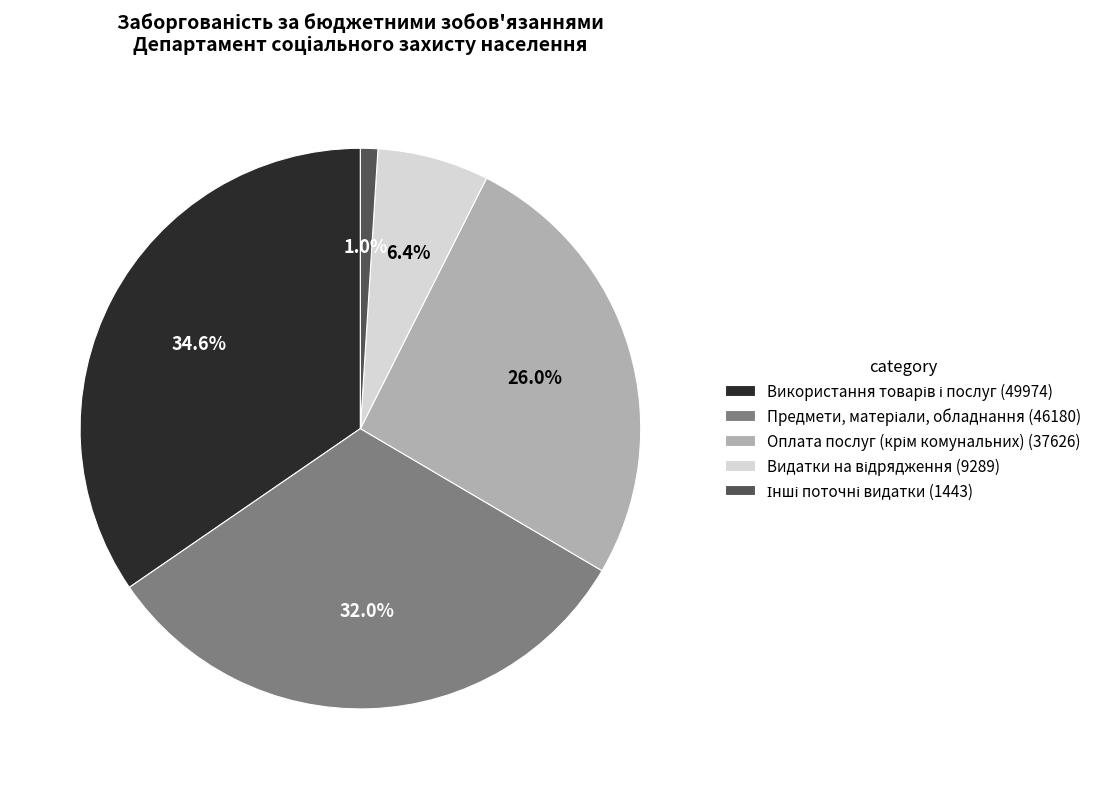

Is there a majority slice in this chart?

No